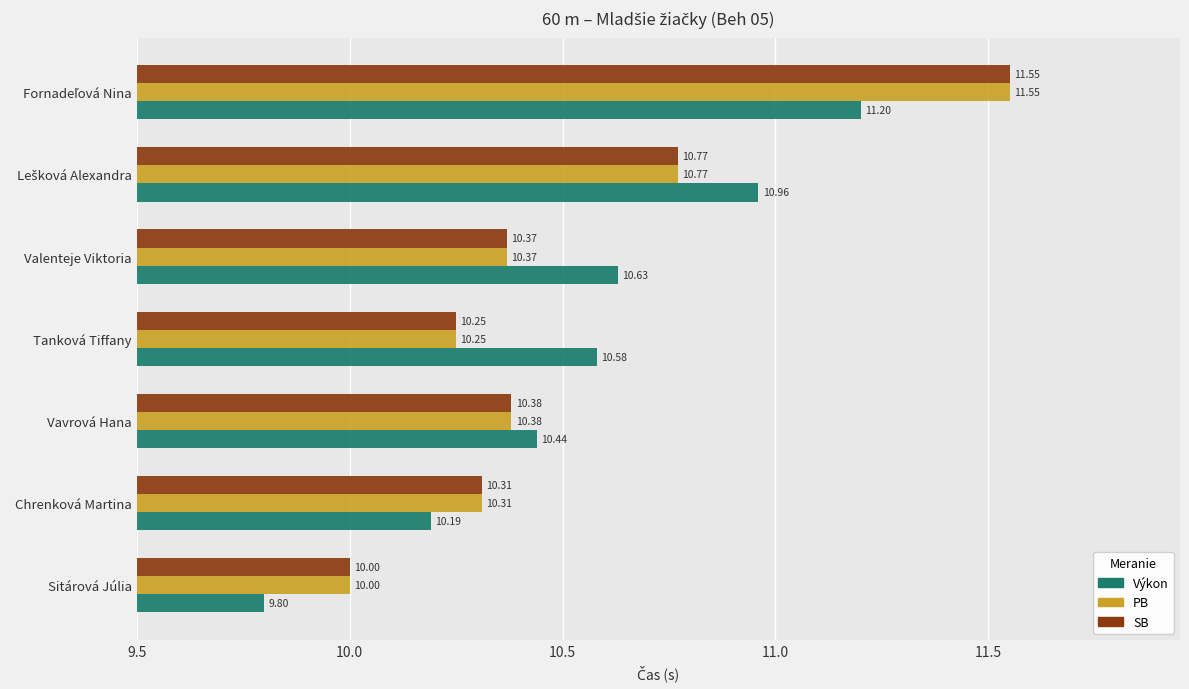

Where is SB nearest to the value 10?

Sitárová Júlia